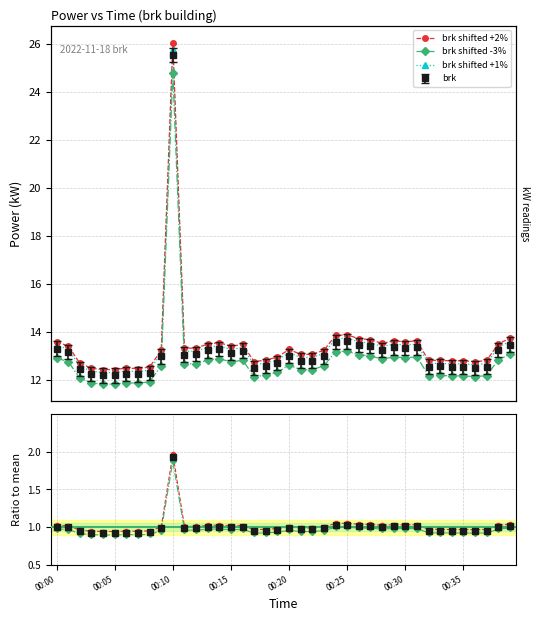

What is the label of the 7th point from the left?

00:30